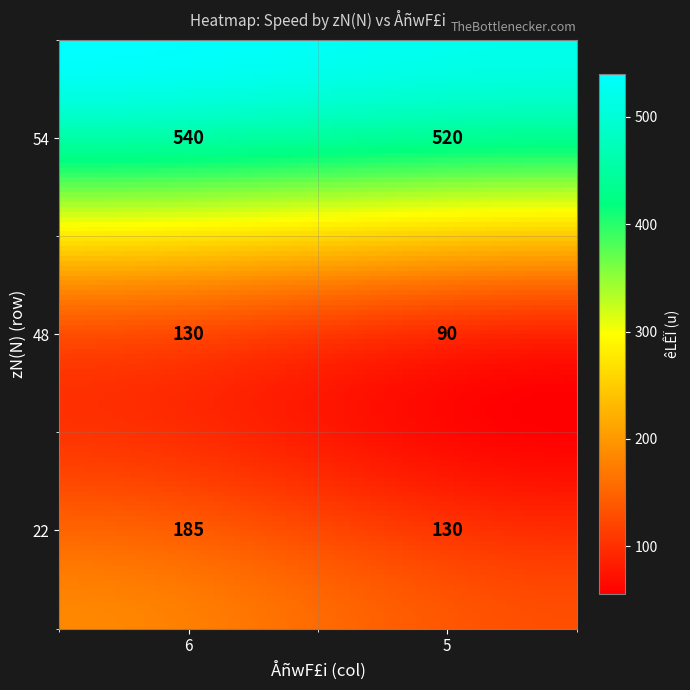

List the labels in order of 6 value, smallest first.

48, 22, 54